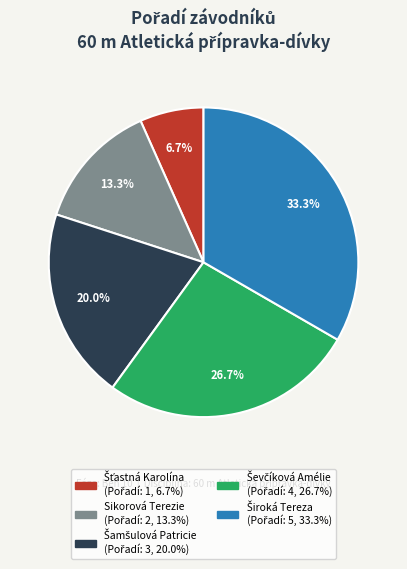

Is there a majority slice in this chart?

No